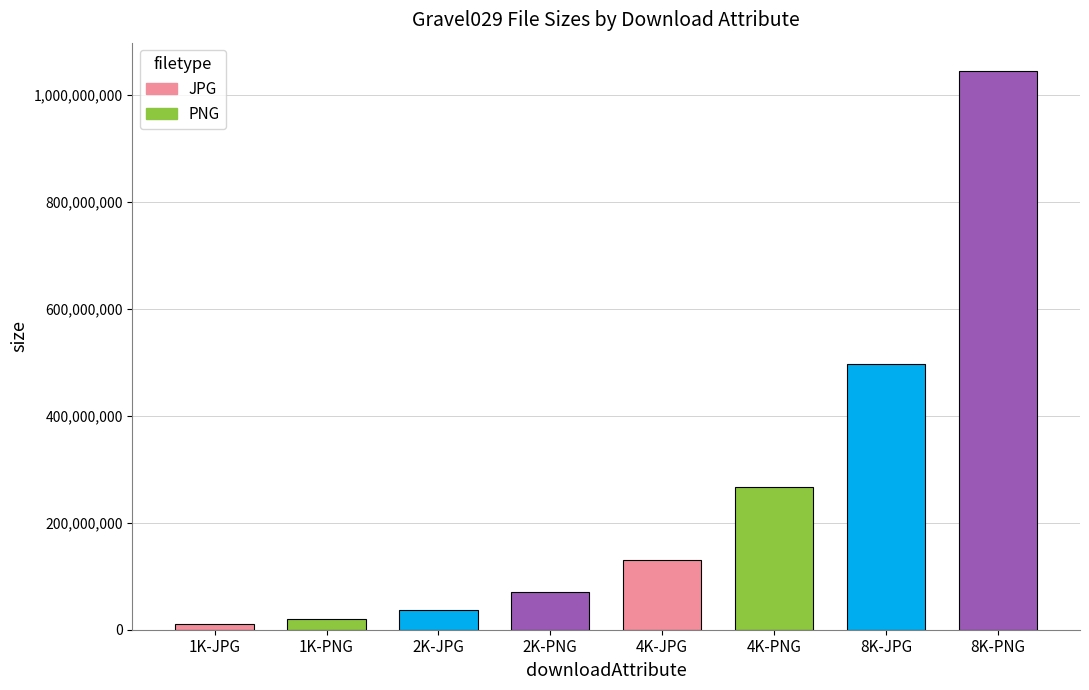

What is the average value?

260168602